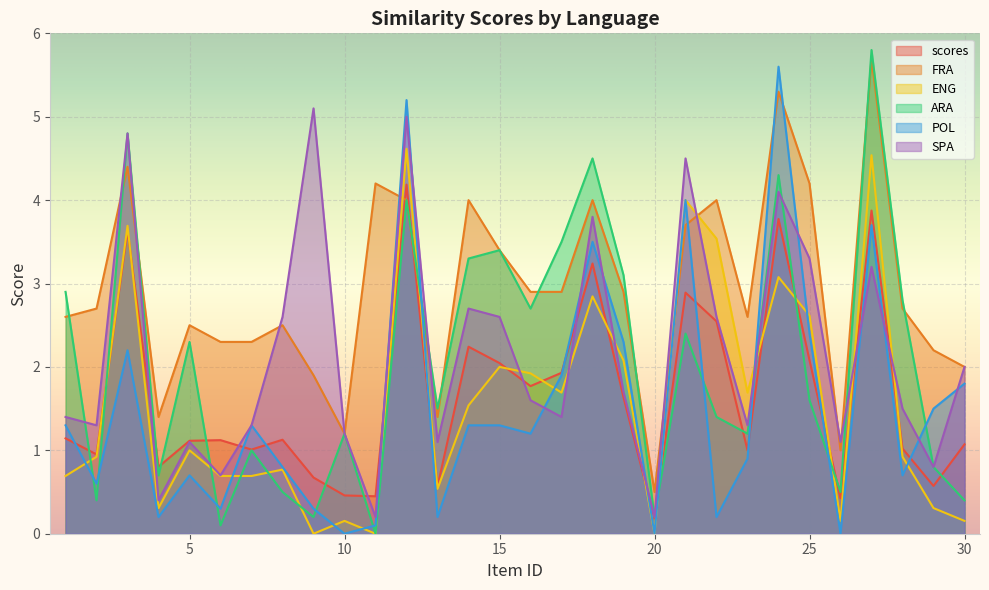

At which category is the sum across all series the highest?

12